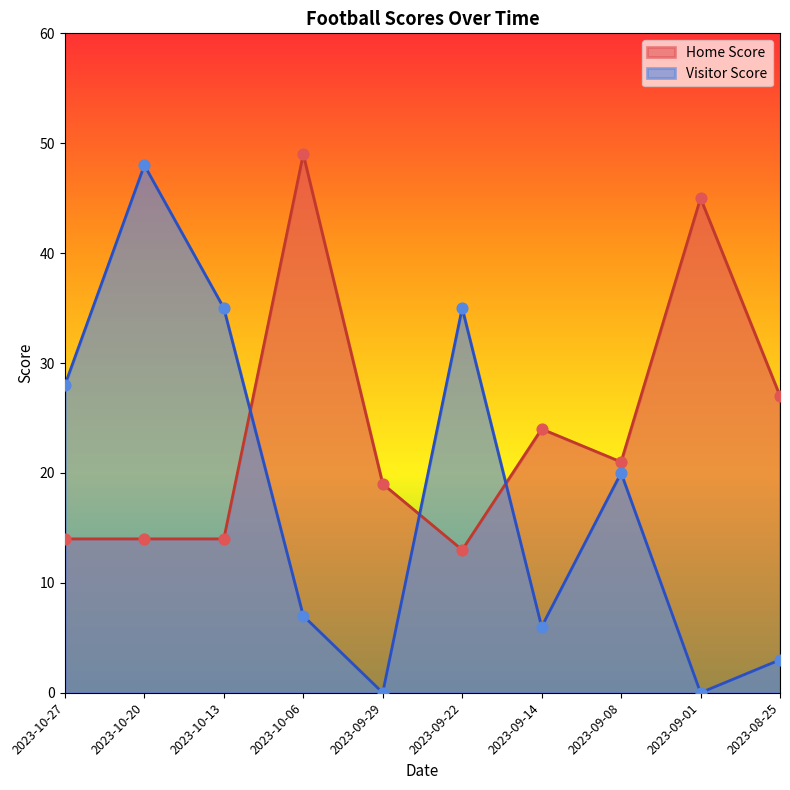

Which series reaches the maximum Y coordinate?

Home Score